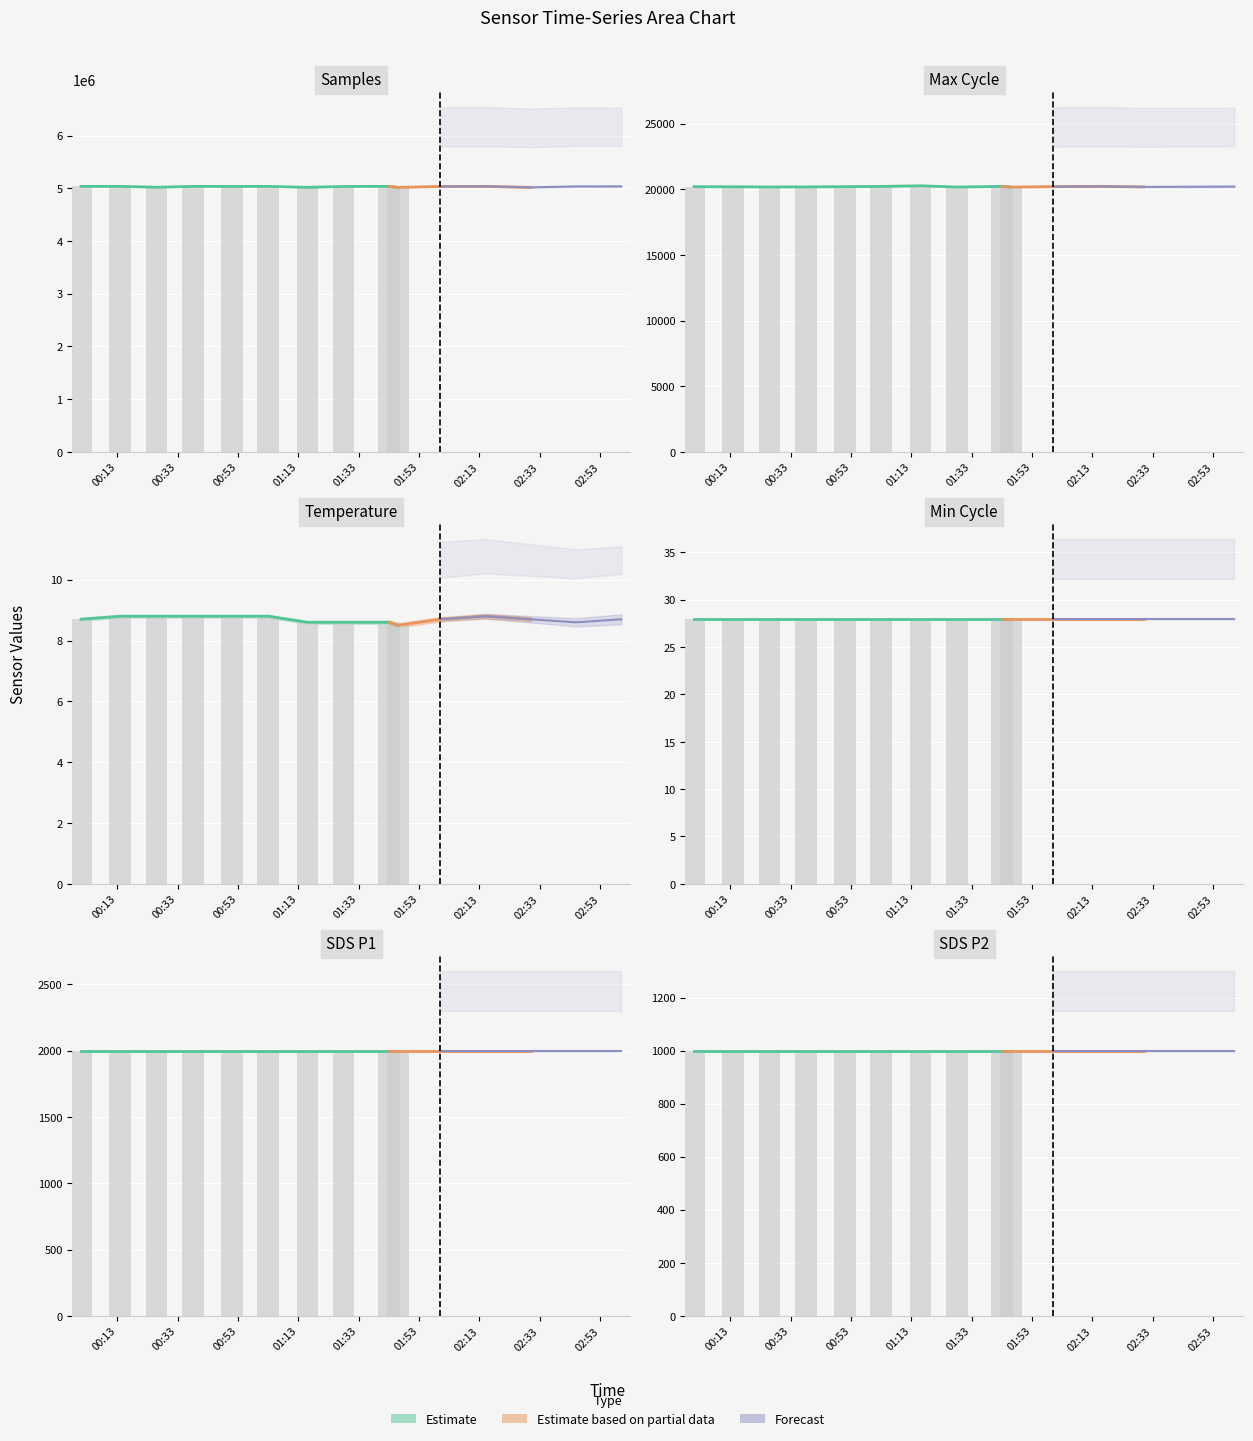

Which series has the largest range (max minus min)?

Samples